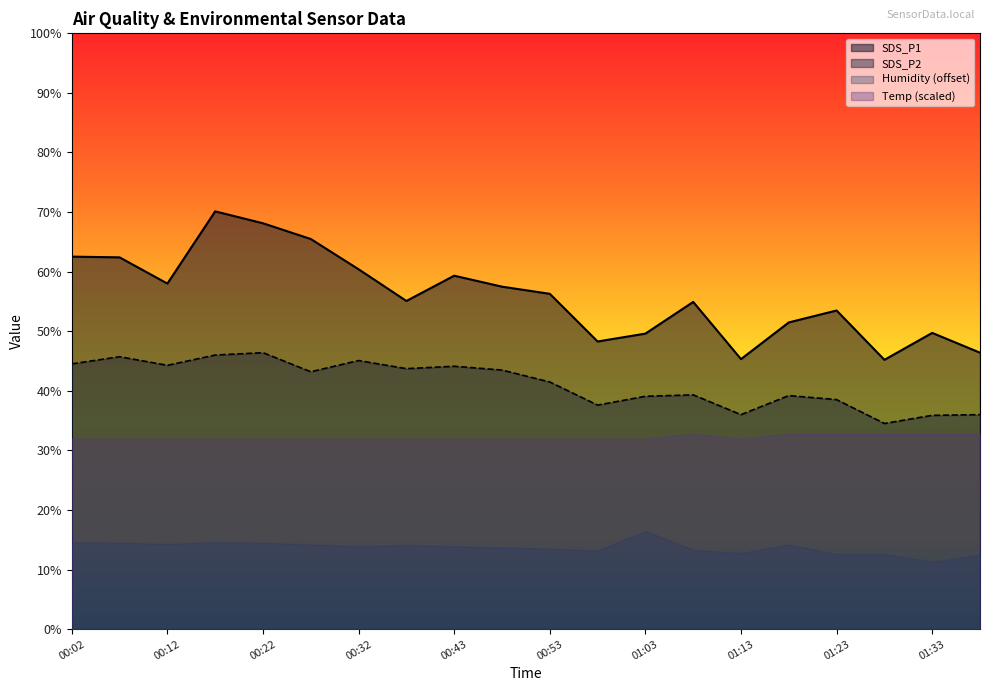

What is the sum of the SDS_P2 values at 01:13 and 01:23?

74.5